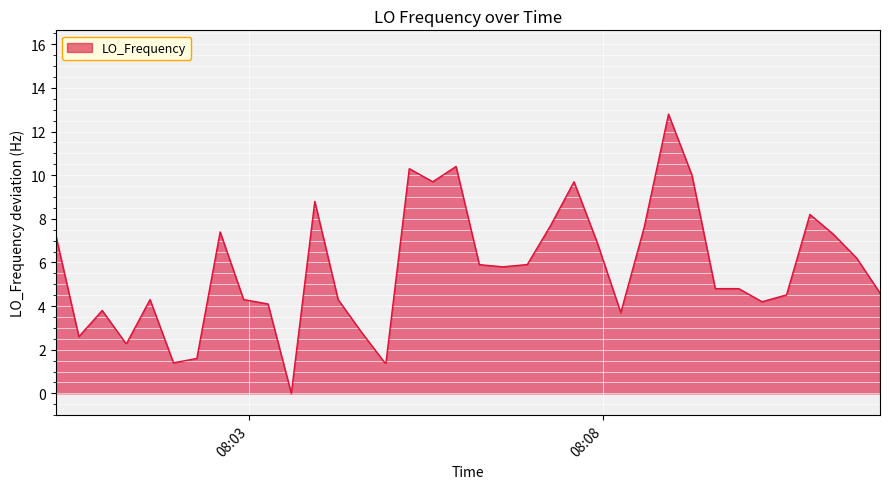

What is the average value?

5.5